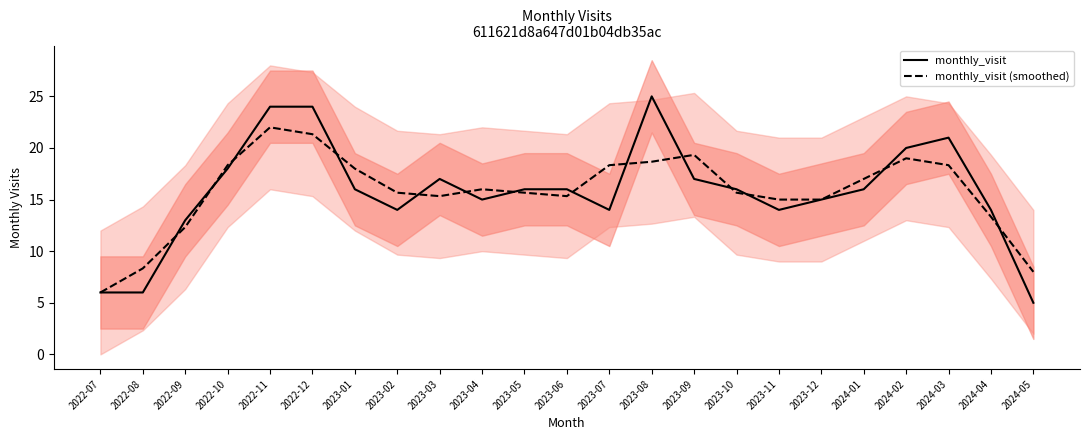

Between 2022-12 and 2024-04, which series saw the biggest shift?

monthly_visit